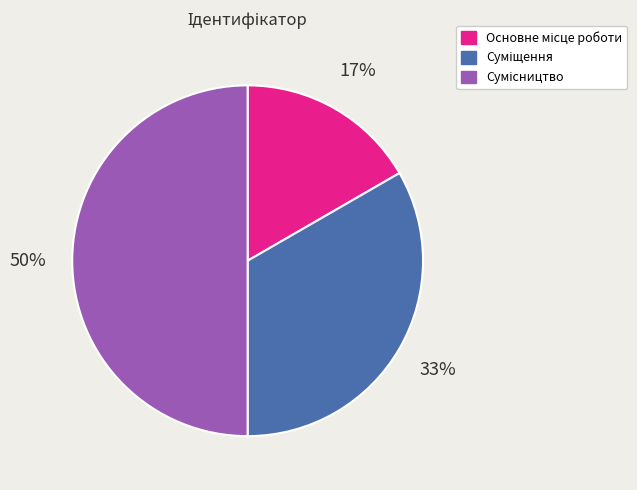

To the nearest percent, what is the average slice percentage?

33%